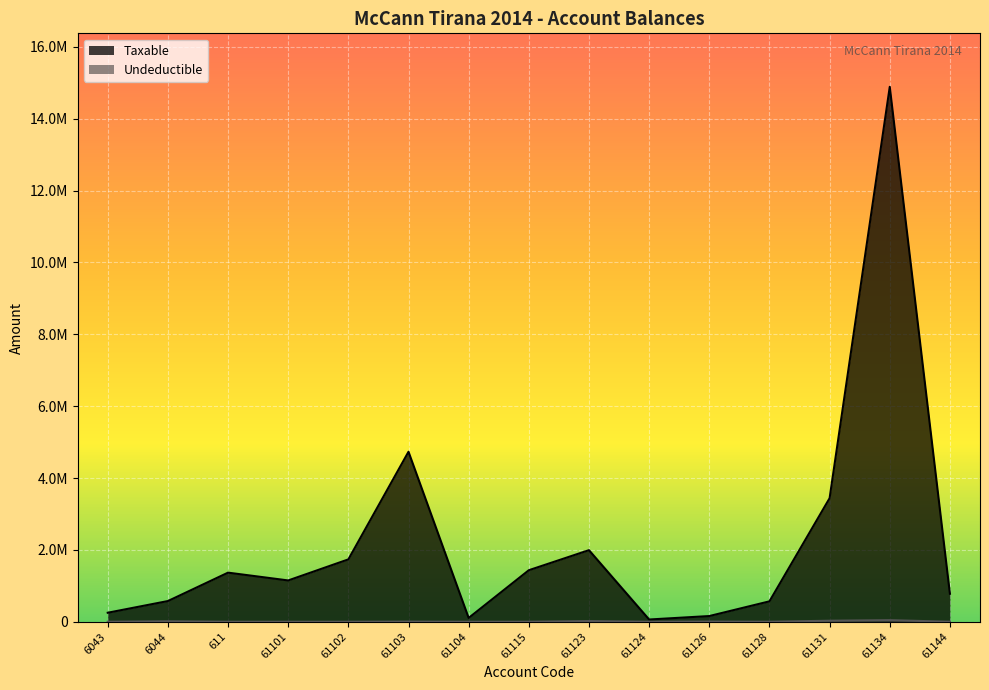

At which category is the sum across all series the highest?

61134